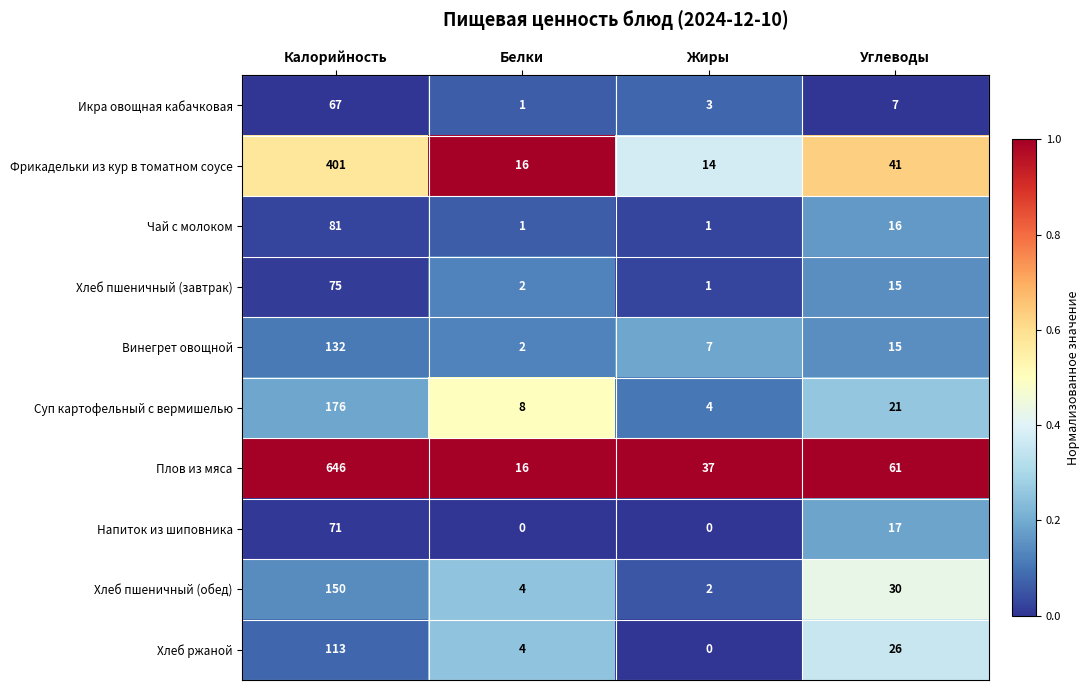

List the labels in order of Хлеб ржаной value, largest first.

Калорийность, Углеводы, Белки, Жиры